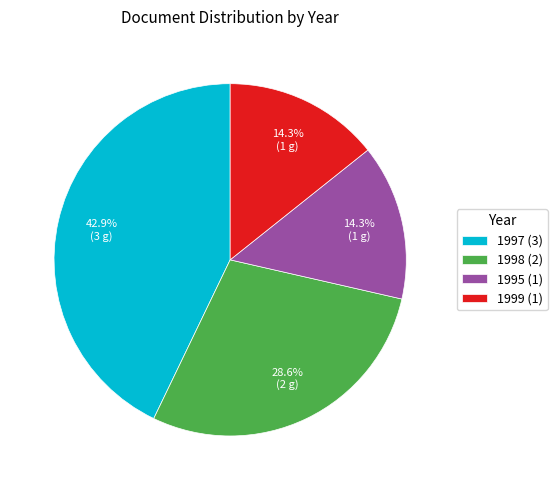

Combined, what portion of the pie is 1998 (2) and 1997 (3)?

71.4%